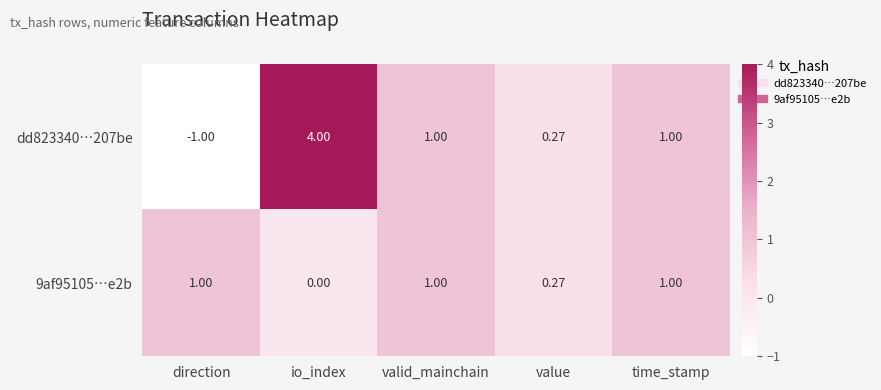

At which category is the sum across all series the highest?

io_index